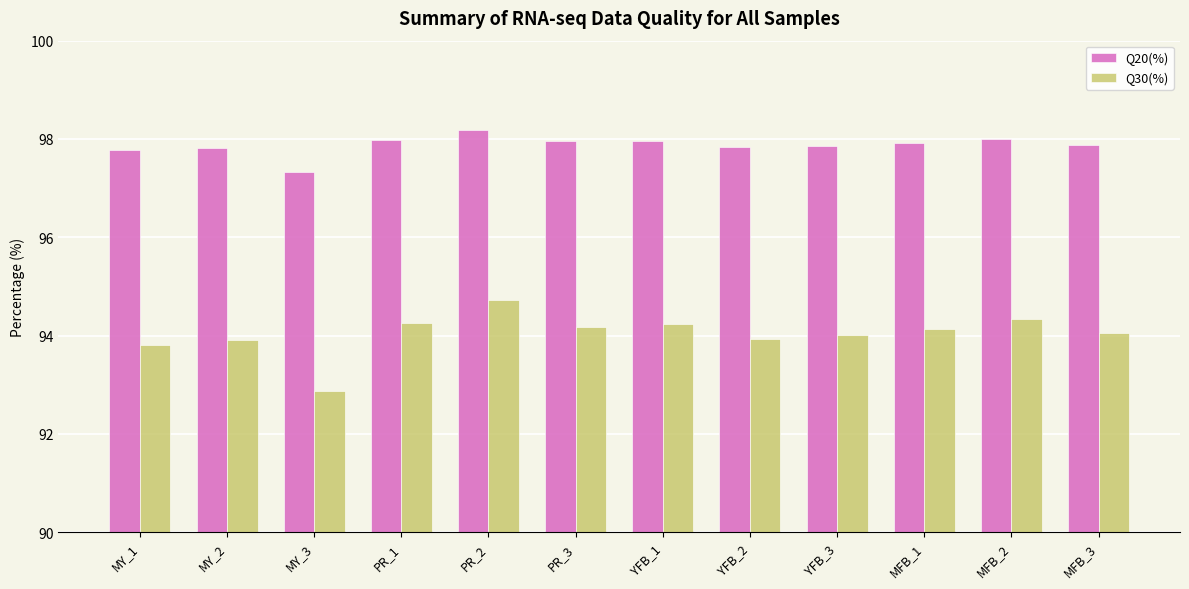

What is the value of the Q20(%) bar at the 7th from the left?

98.0